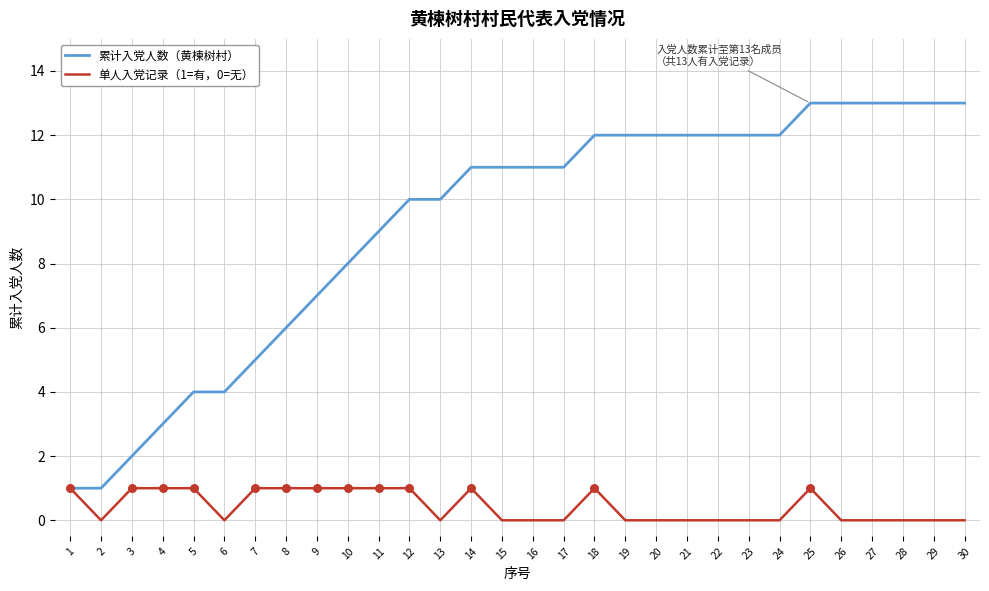

Which series has the largest total across all categories?

累计入党人数（黄楝树村）